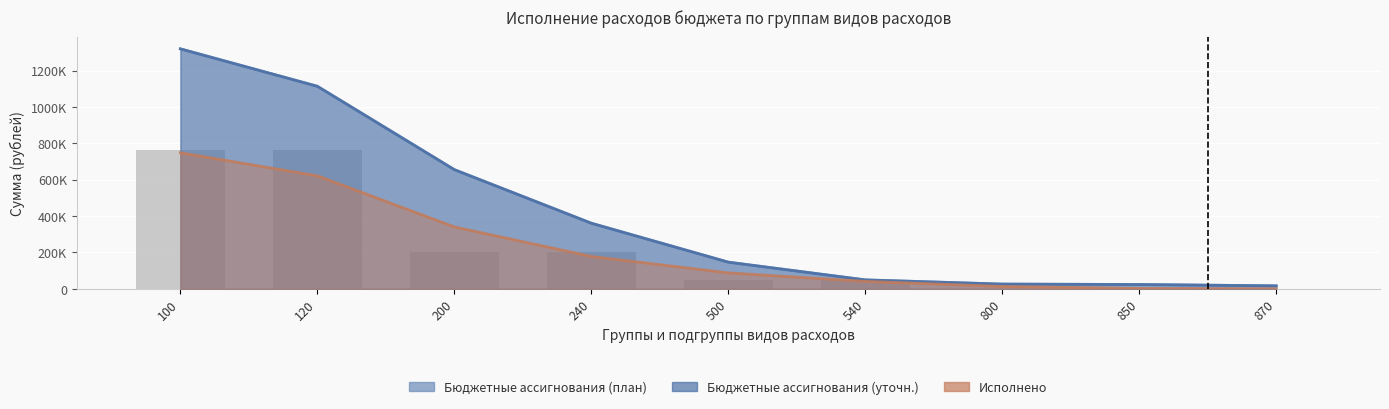

Between 240 and 870, which series saw the biggest shift?

Бюджетные ассигнования (план)